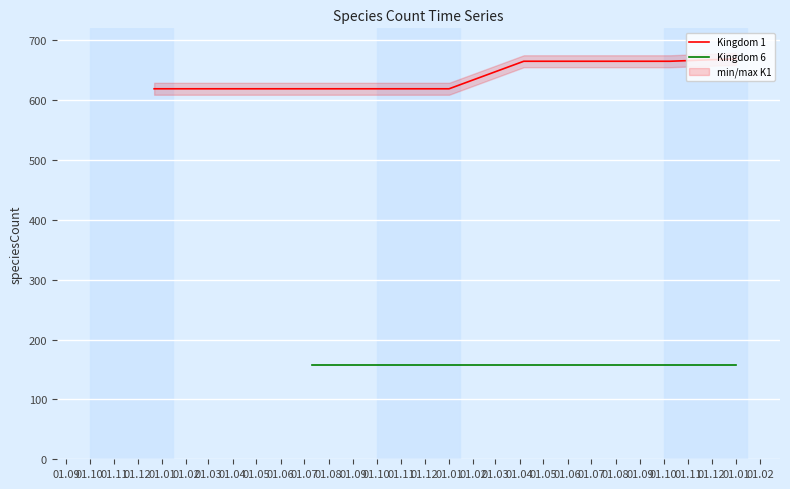

Between 01.01 and 01.07, which is larger?

01.01